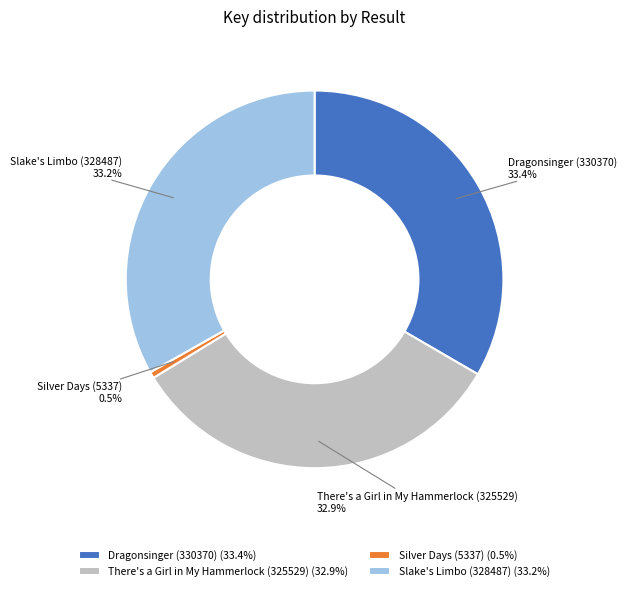

Does any single category account for the majority?

No